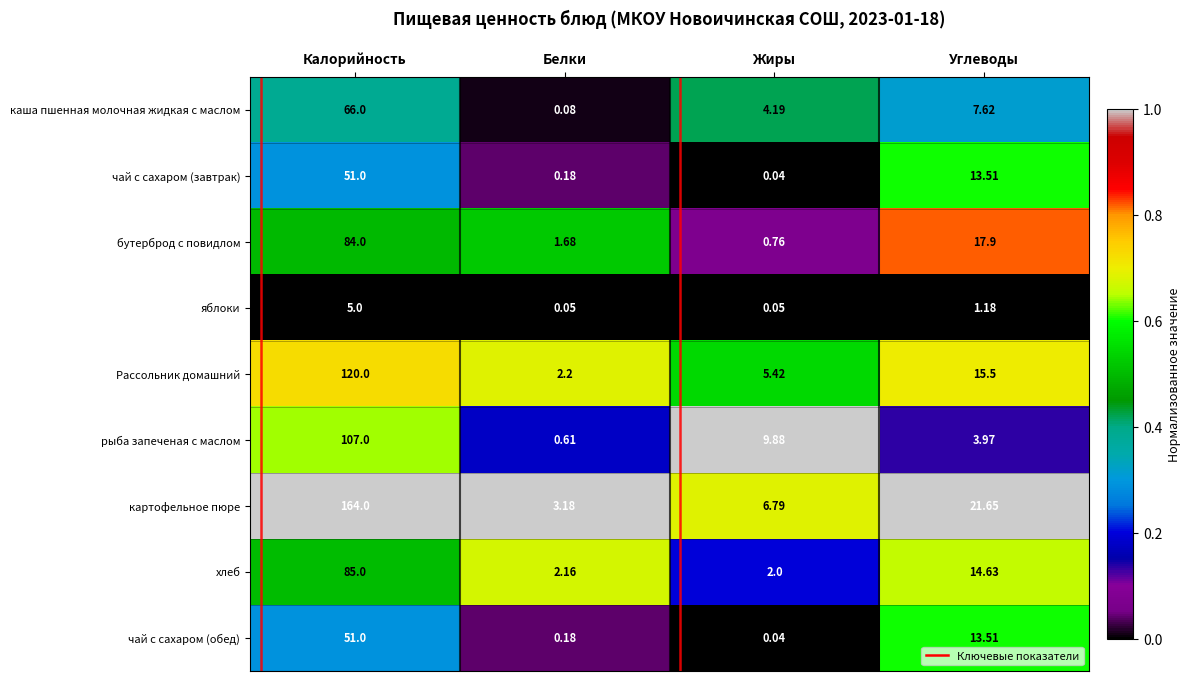

Rank the categories by хлеб value from highest to lowest.

Калорийность, Углеводы, Белки, Жиры